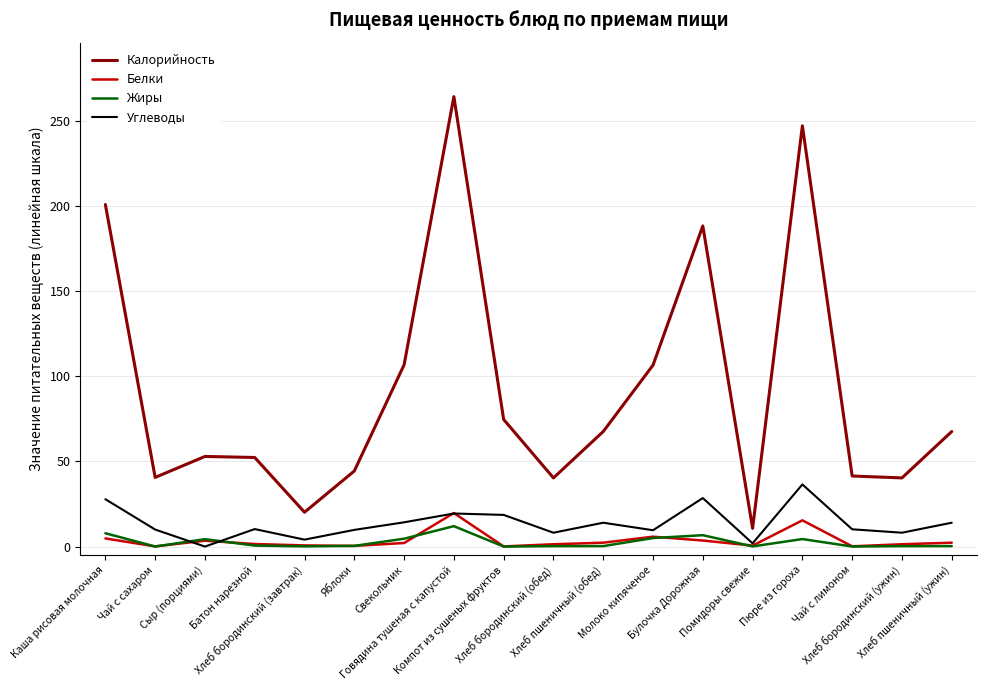

How many values in the Калорийность series are below 67?

9